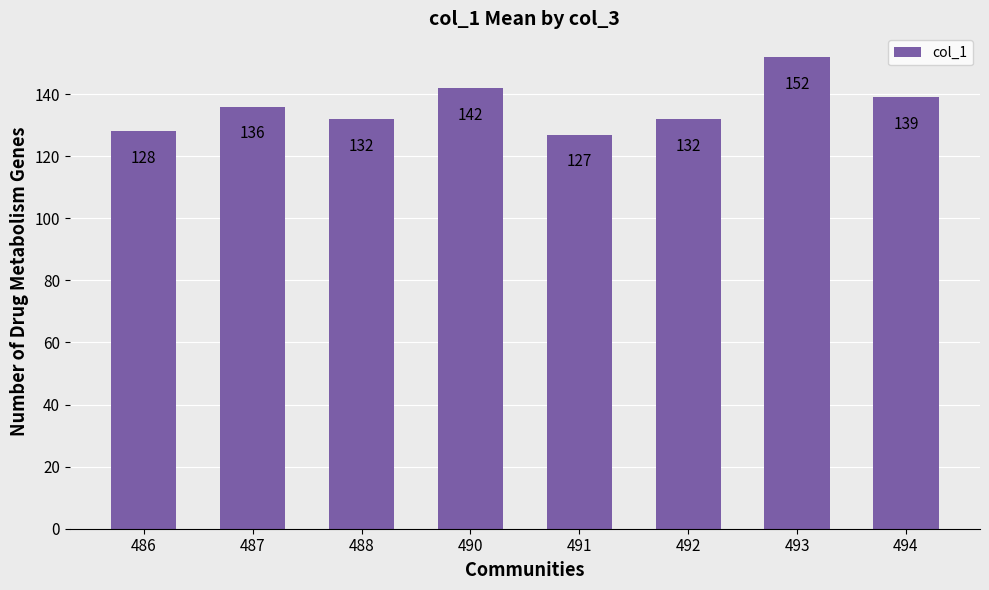

What is the value of the 5th bar from the left?

127